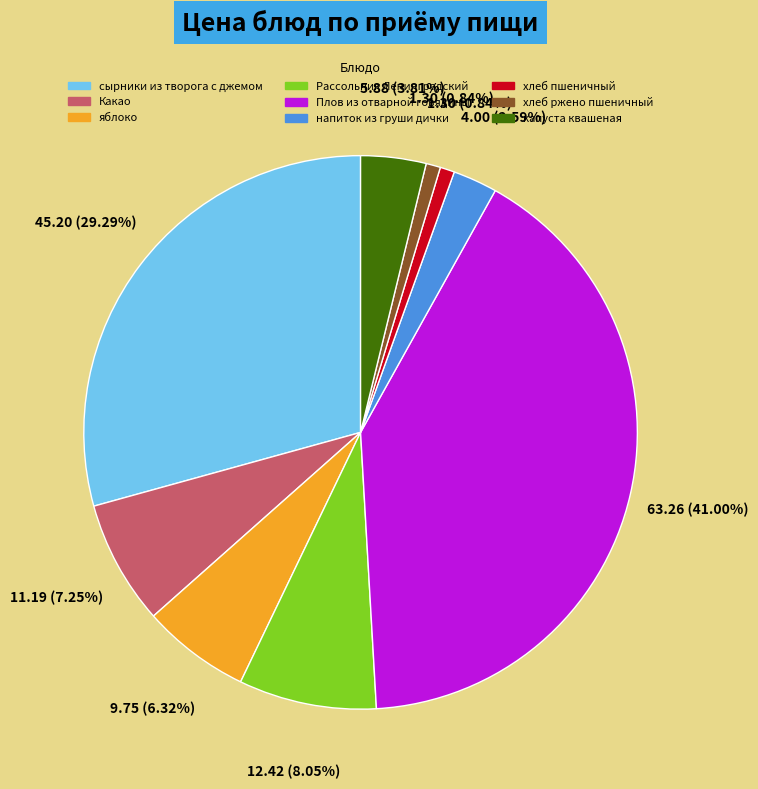

To the nearest percent, what is the average slice percentage?

11%